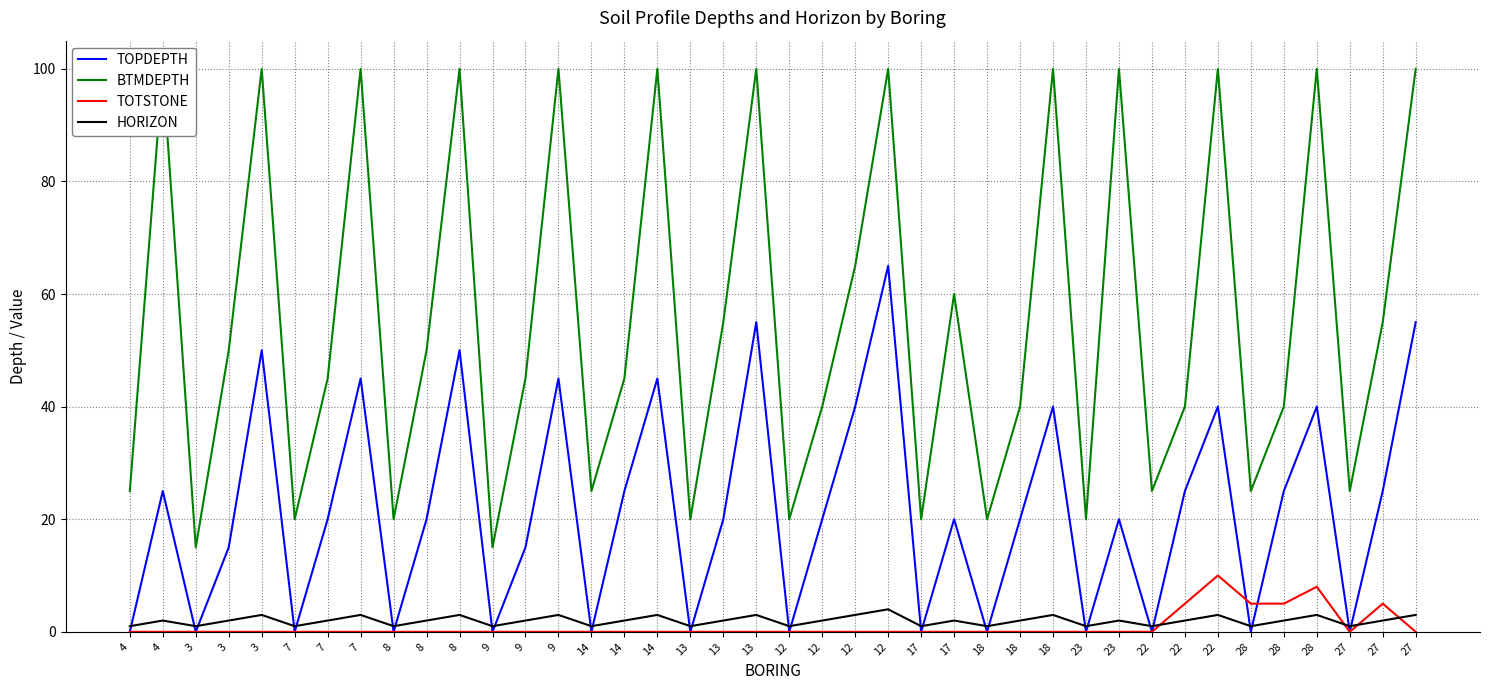

Reading left to right, what are all the values shown in this chart?

TOPDEPTH: 0	25	0	15	50	0	20	45	0	20	50	0	15	45	0	25	45	0	20	55	0	20	40	65	0	20	0	20	40	0	20	0	25	40	0	25	40	0	25	55
BTMDEPTH: 25	100	15	50	100	20	45	100	20	50	100	15	45	100	25	45	100	20	55	100	20	40	65	100	20	60	20	40	100	20	100	25	40	100	25	40	100	25	55	100
TOTSTONE: 0	0	0	0	0	0	0	0	0	0	0	0	0	0	0	0	0	0	0	0	0	0	0	0	0	0	0	0	0	0	0	0	5	10	5	5	8	0	5	0
HORIZON: 1	2	1	2	3	1	2	3	1	2	3	1	2	3	1	2	3	1	2	3	1	2	3	4	1	2	1	2	3	1	2	1	2	3	1	2	3	1	2	3